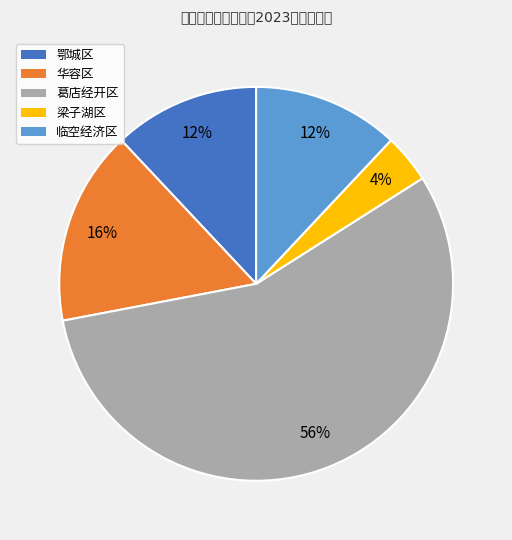

How many segments does this pie chart have?

5